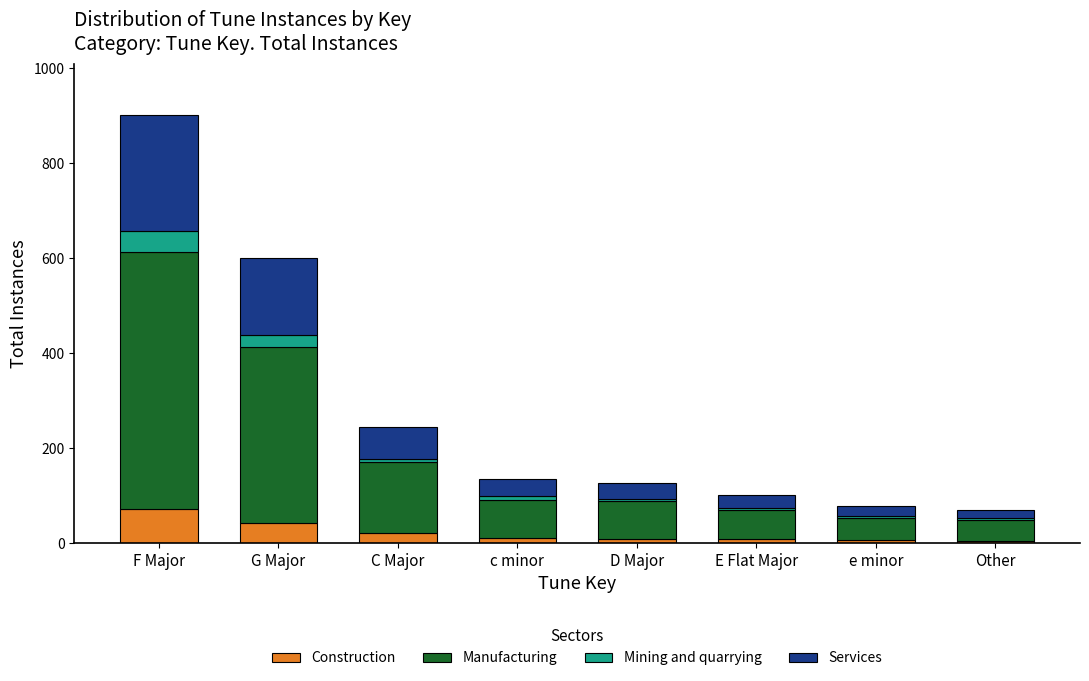

At which category is the sum across all series the highest?

F Major